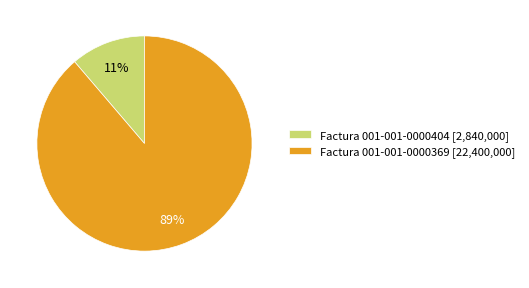

How many slices are in this pie chart?

2